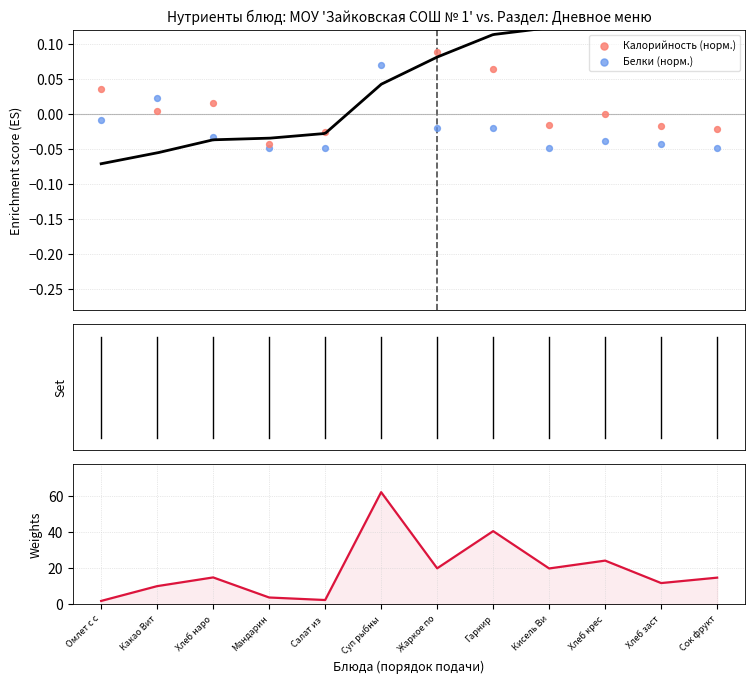

What is the total value across all series at Хлеб крес?

24.1